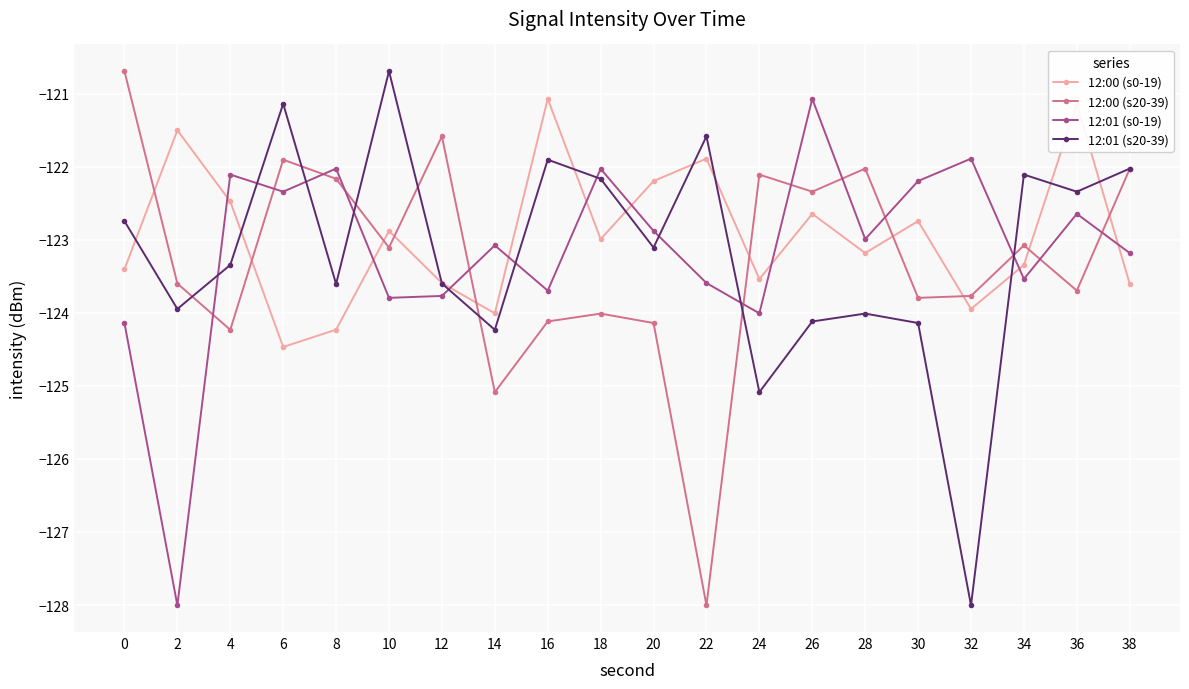

True or false: 12:00 (s0-19) has more than 0 points higher than both neighbors.

True